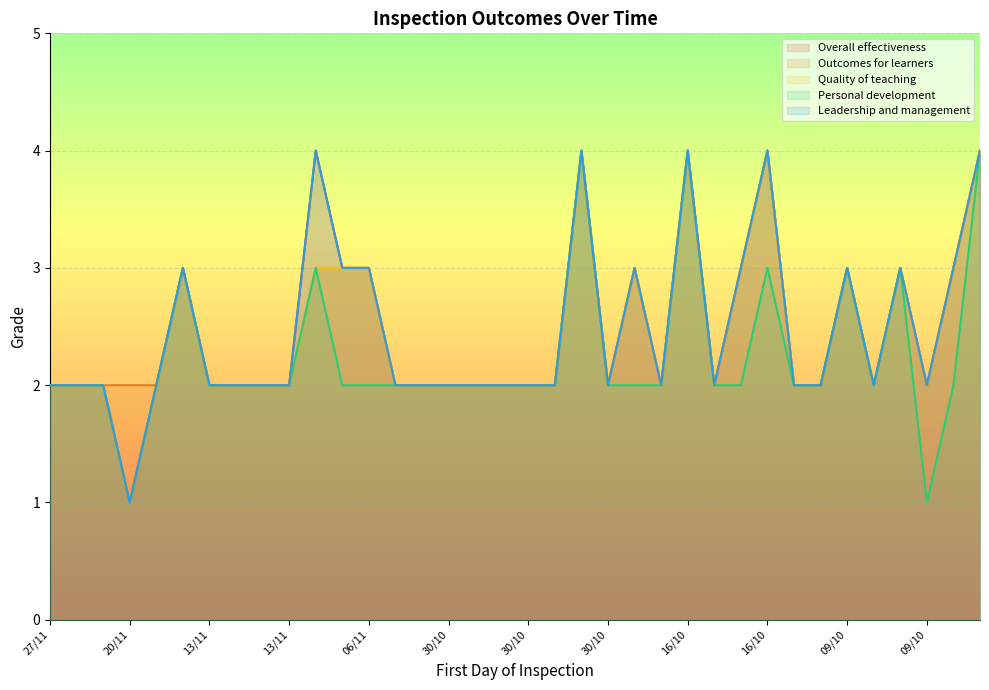

Is it true that Leadership and management equals 1 at 09/10?

False